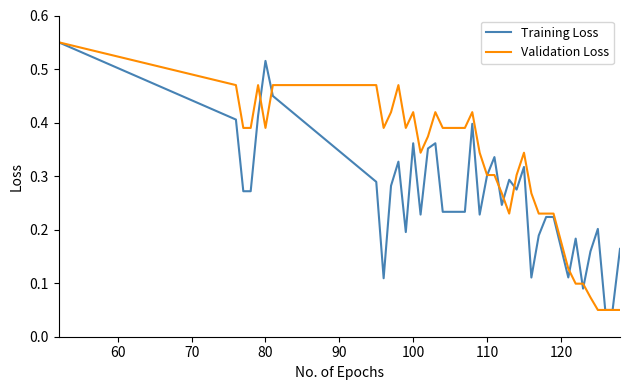

Rank the series by their average value, from highest to lowest.

Validation Loss, Training Loss